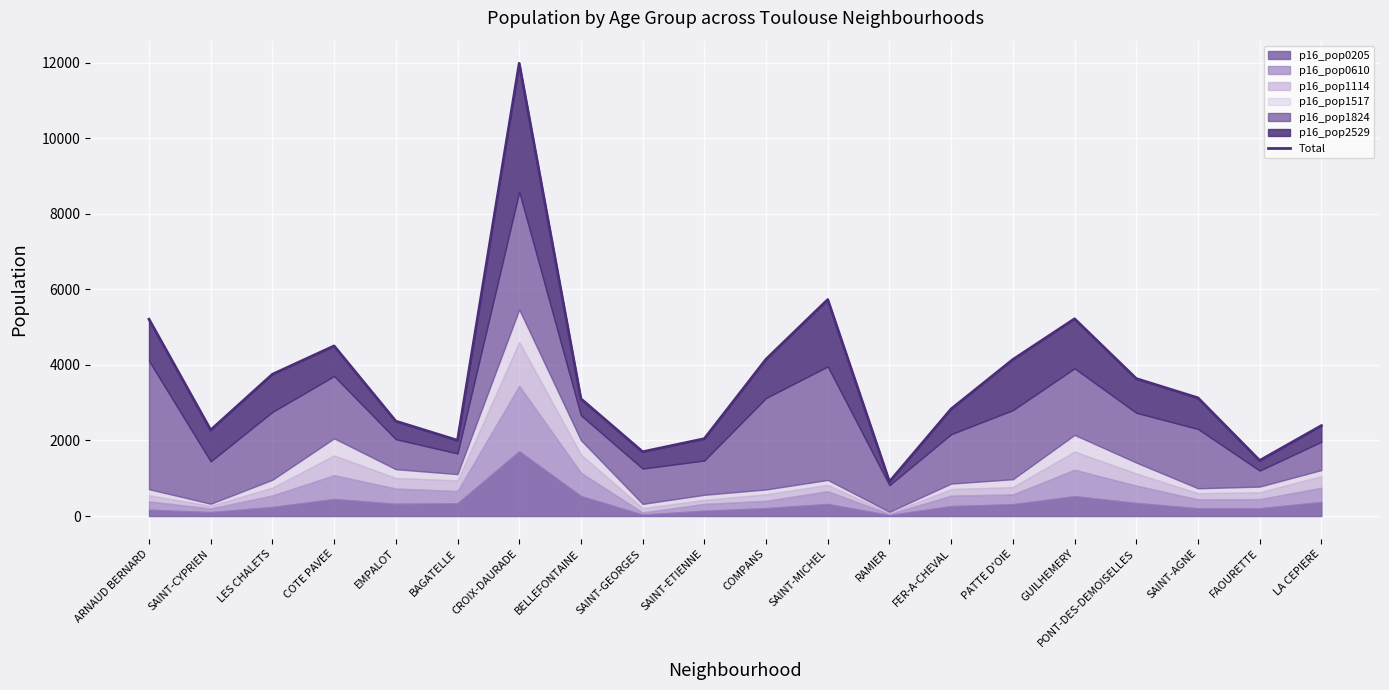

The chart shows a value of 5220.5 at GUILHEMERY. True or false?

True